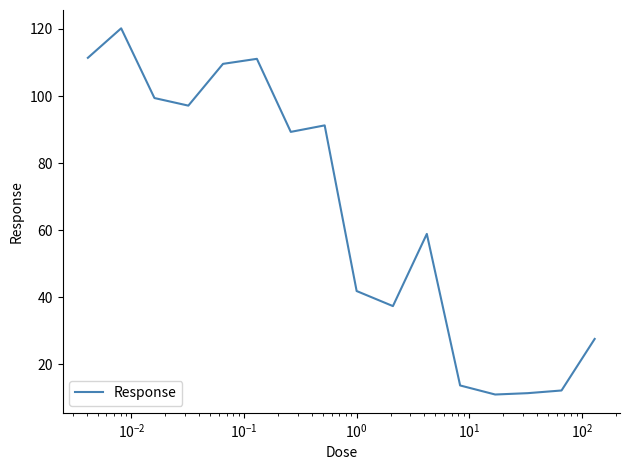

What is the smallest value displayed?

11.0